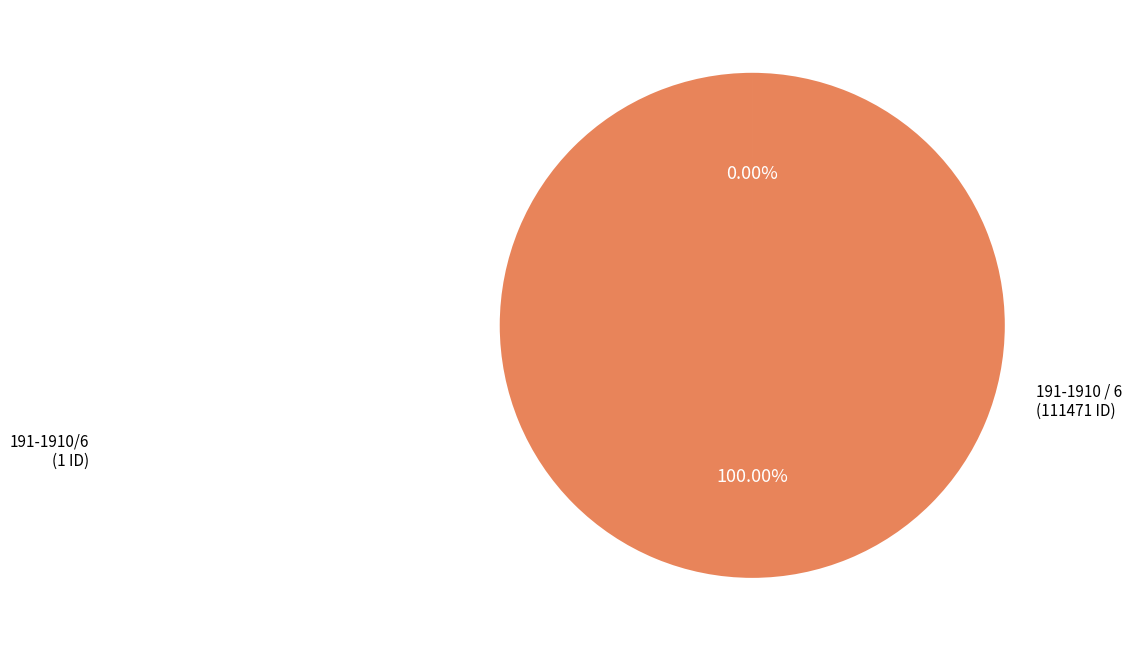

True or false: 191-1910 / 6 accounts for 89% of the total.

False